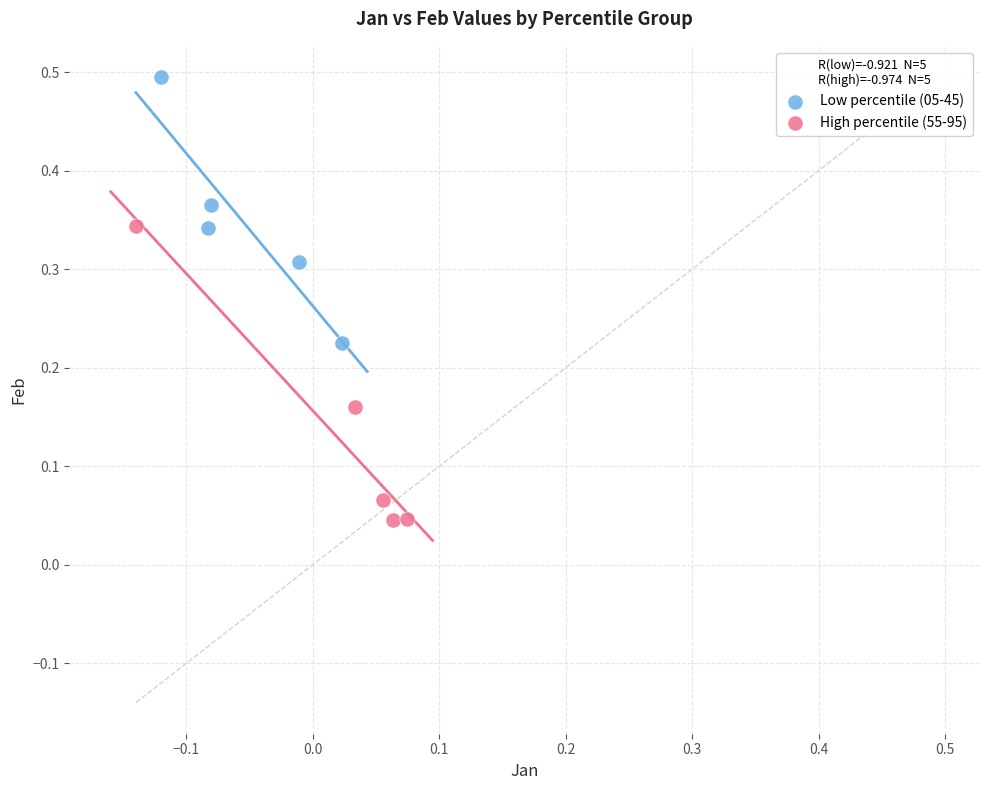

Which series reaches the maximum Y coordinate?

Low percentile (05-45)